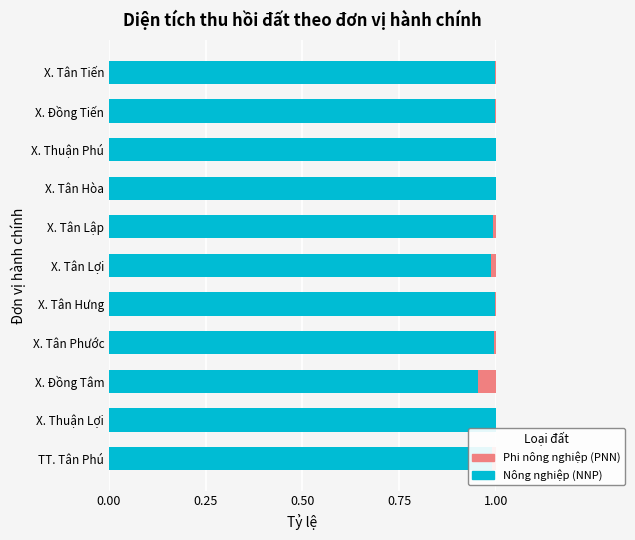

Is it true that Nông nghiệp (NNP) equals 1.6 at X. Thuận Lợi?

False